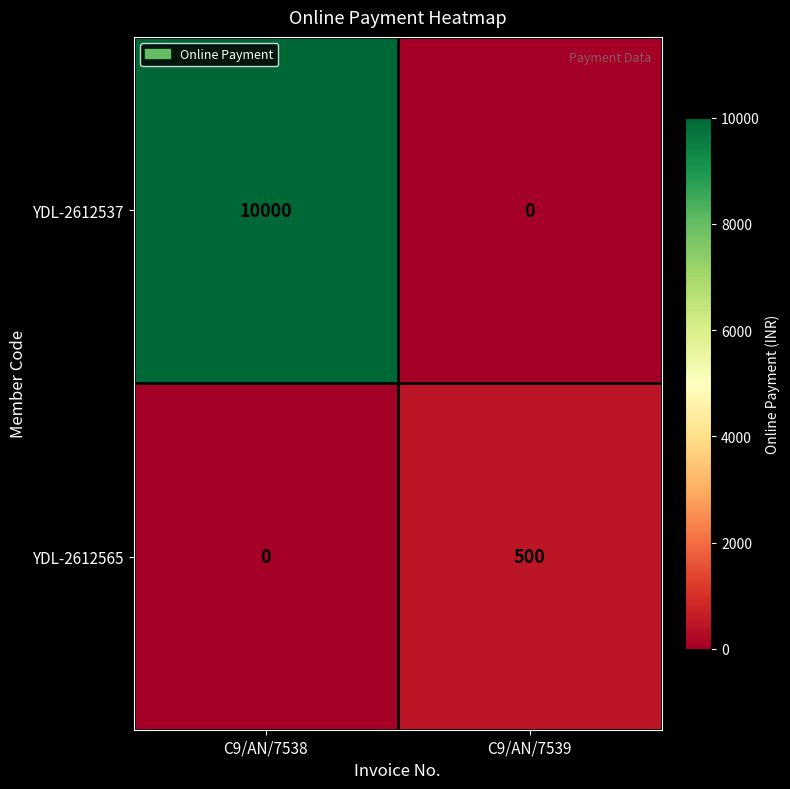

Reading left to right, transcribe all the data shown in this chart.

YDL-2612537: 10000	0
YDL-2612565: 0	500